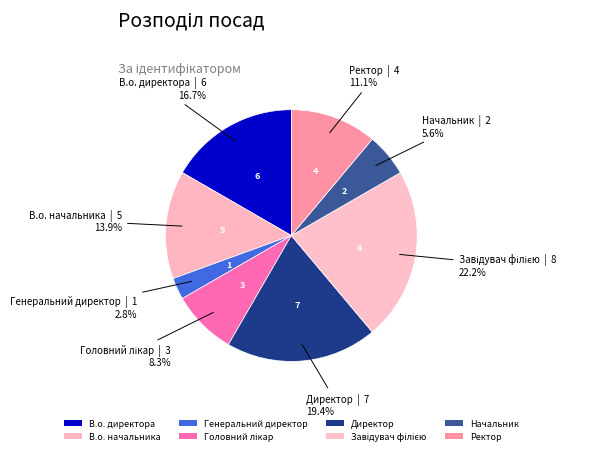

To the nearest percent, what is the average slice percentage?

12%